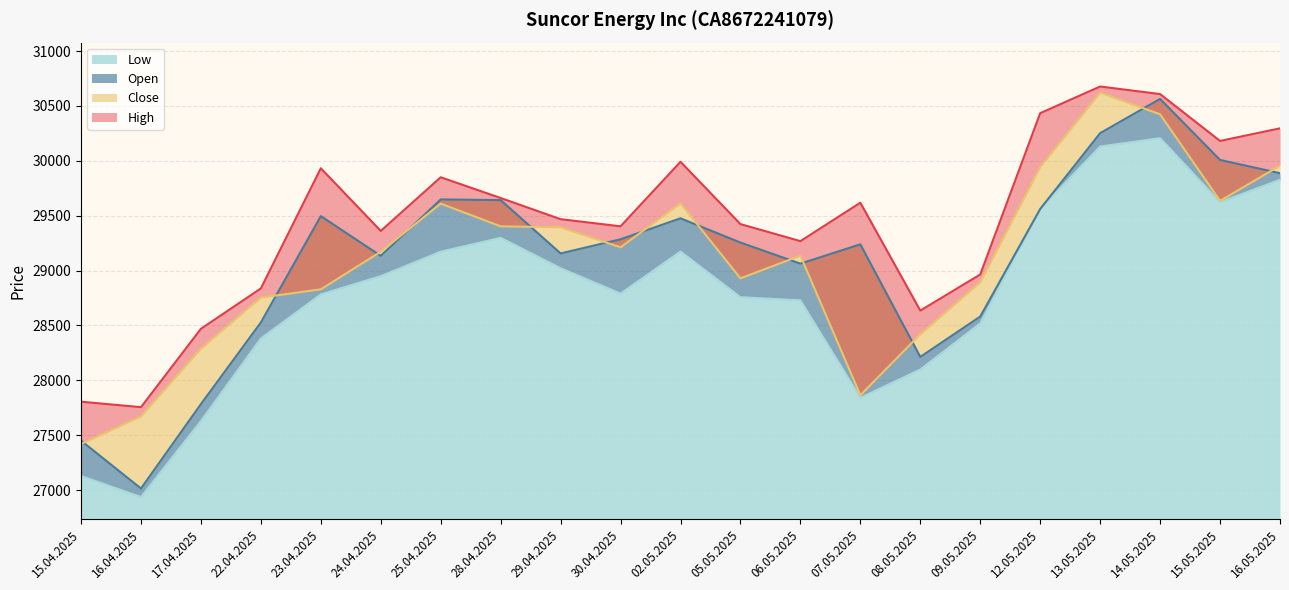

The value of High at 16.05.2025 is 48154. True or false?

False